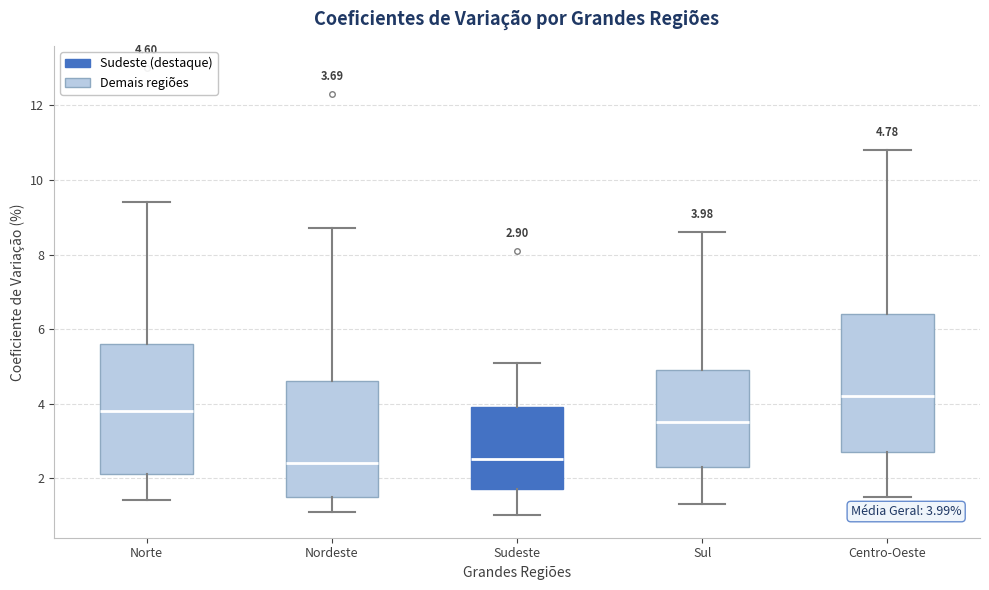

Which box is the tallest, from its lower edge to its upper edge?

Centro-Oeste